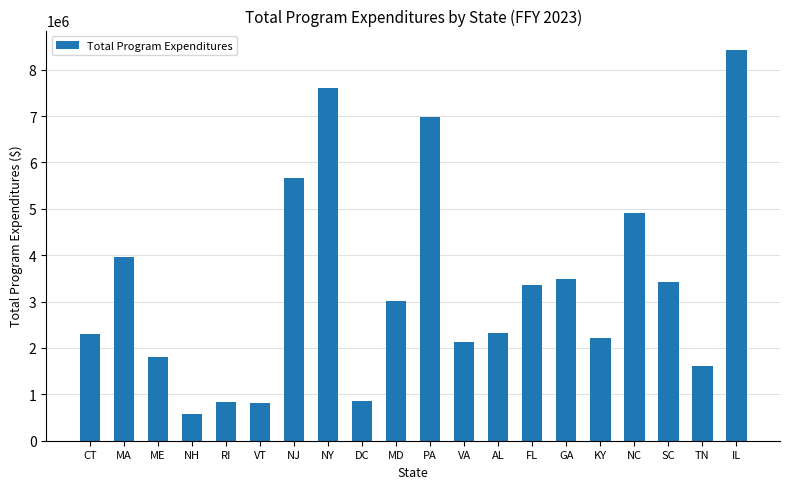

Between NC and VT, which is larger?

NC